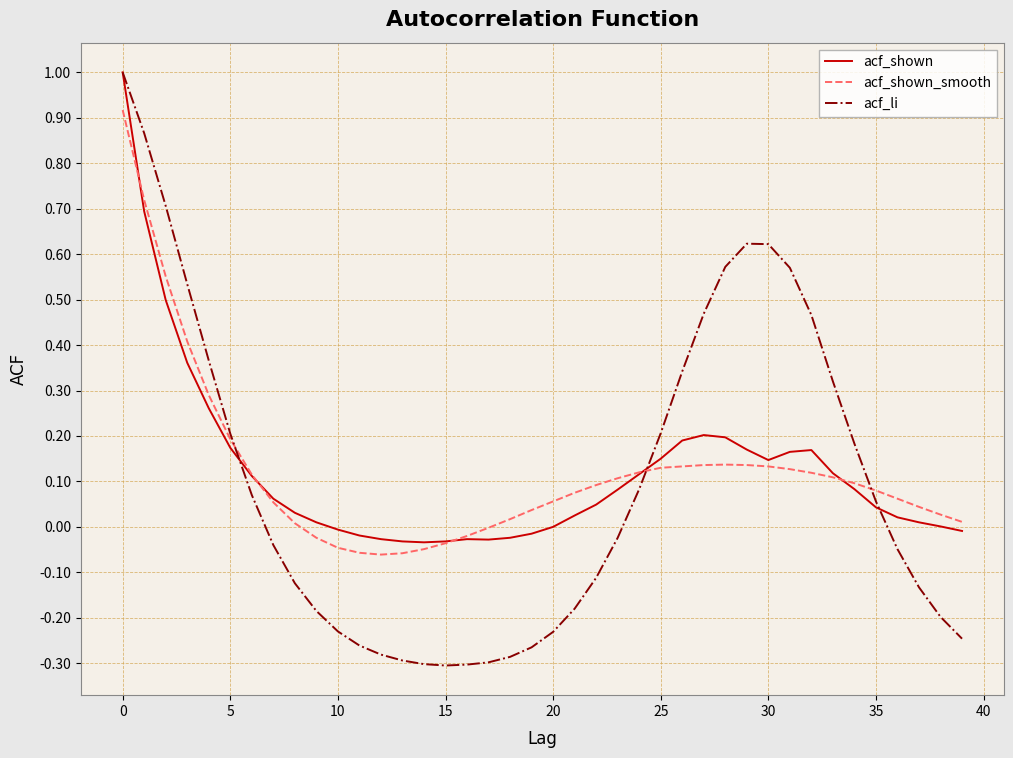

What is the highest value of the acf_shown series?

1.0